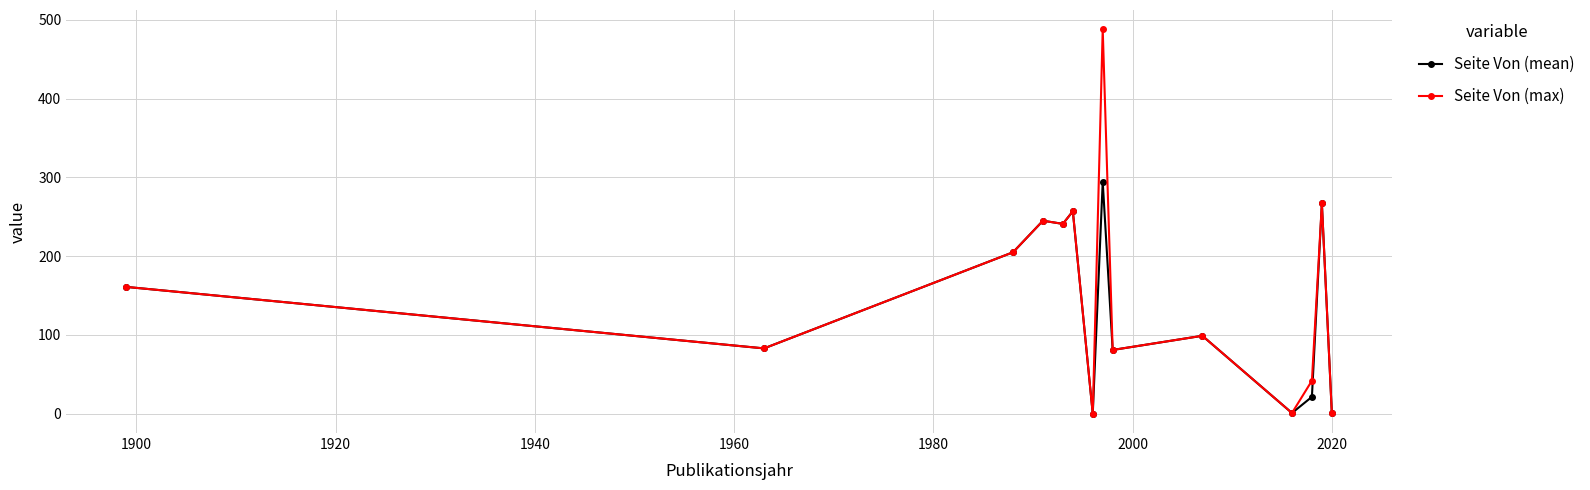

What is the maximum value shown in the chart?

488.0